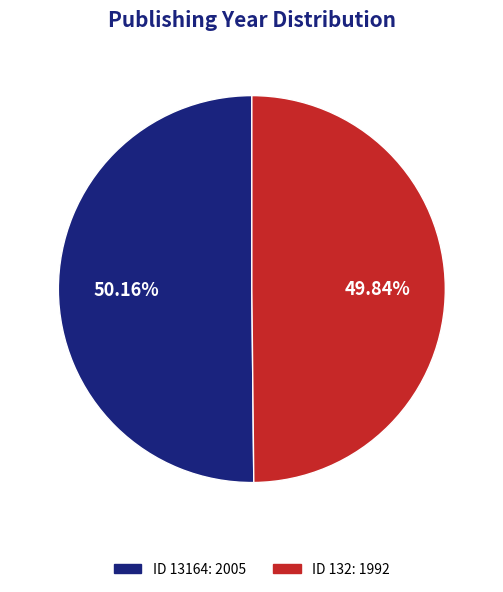

What is the ratio of the value at ID 132: 1992 to the value at ID 13164: 2005?

1.0